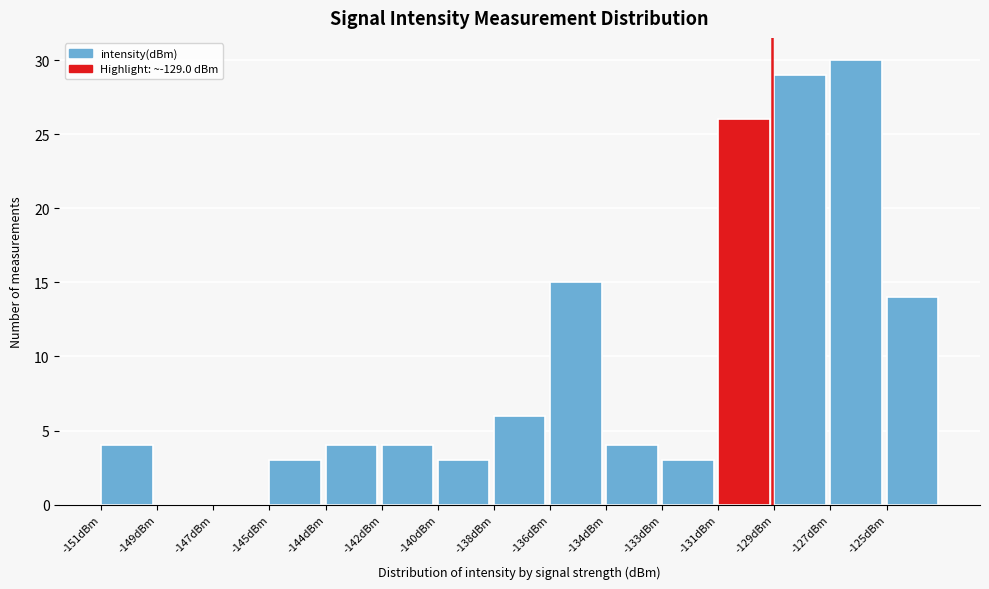

Reading left to right, what are all the values shown in this chart?

-151dBm=4	-149dBm=0	-147dBm=0	-145dBm=3	-144dBm=4	-142dBm=4	-140dBm=3	-138dBm=6	-136dBm=15	-134dBm=4	-133dBm=3	-131dBm=26	-129dBm=29	-127dBm=30	-125dBm=14